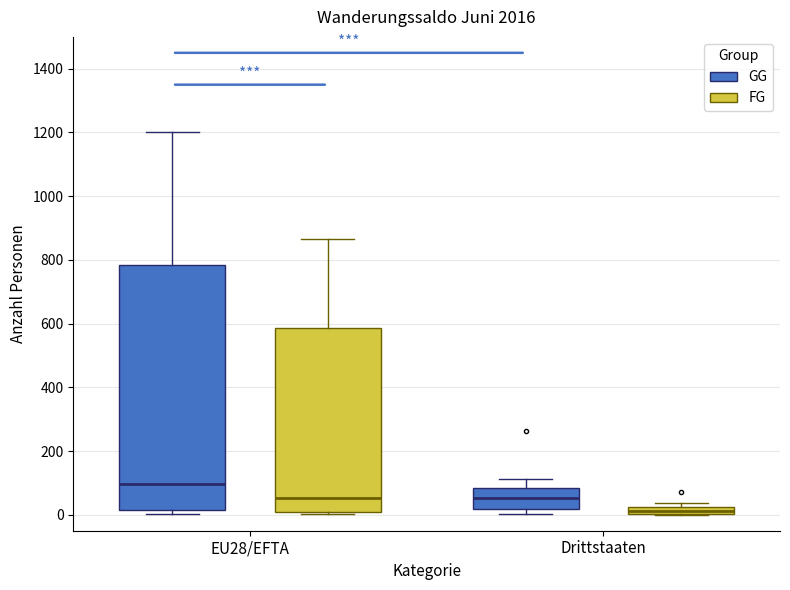

Which box has the highest median line?

EU28/EFTA (GG)